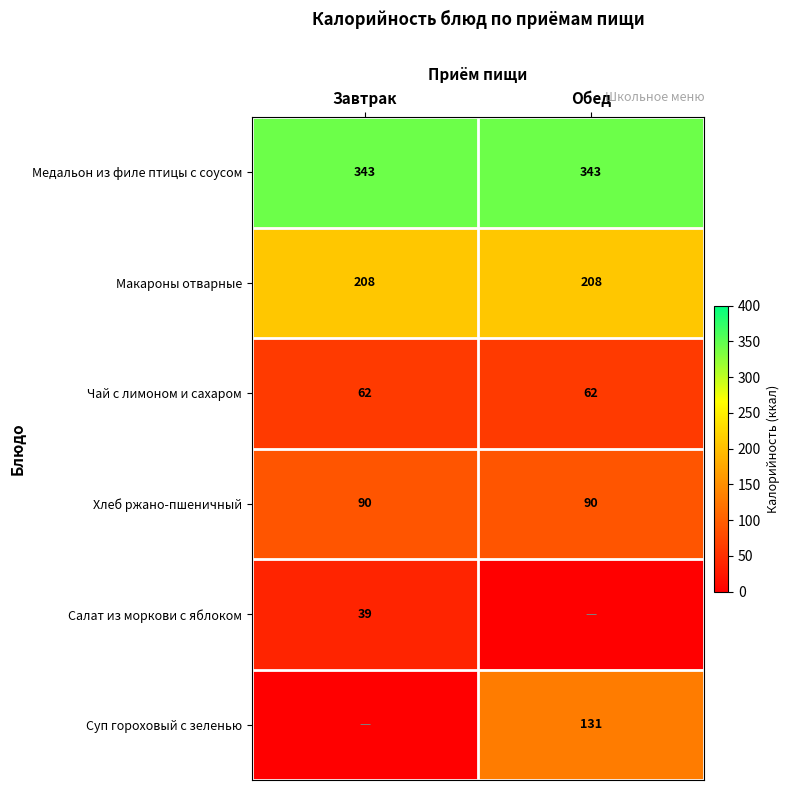

What value does the Макароны отварные series have at Обед?

208